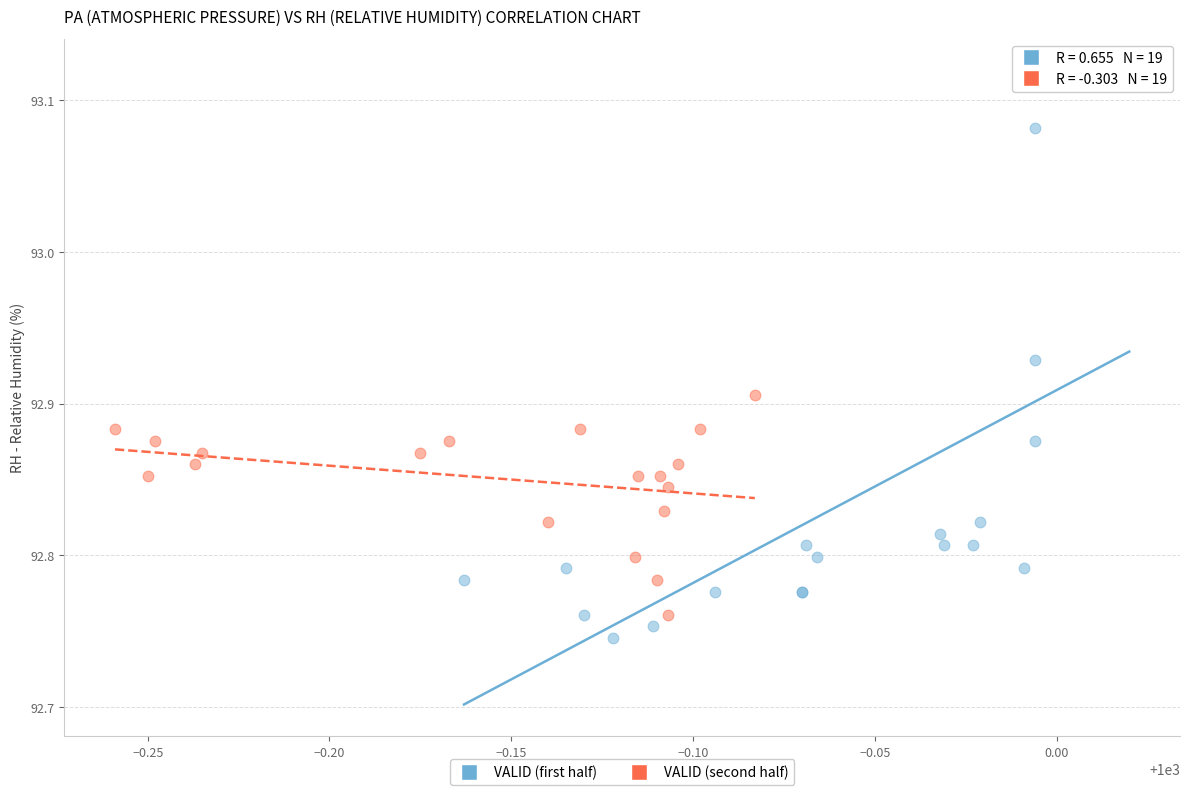

Which series reaches the maximum Y coordinate?

VALID (first half)